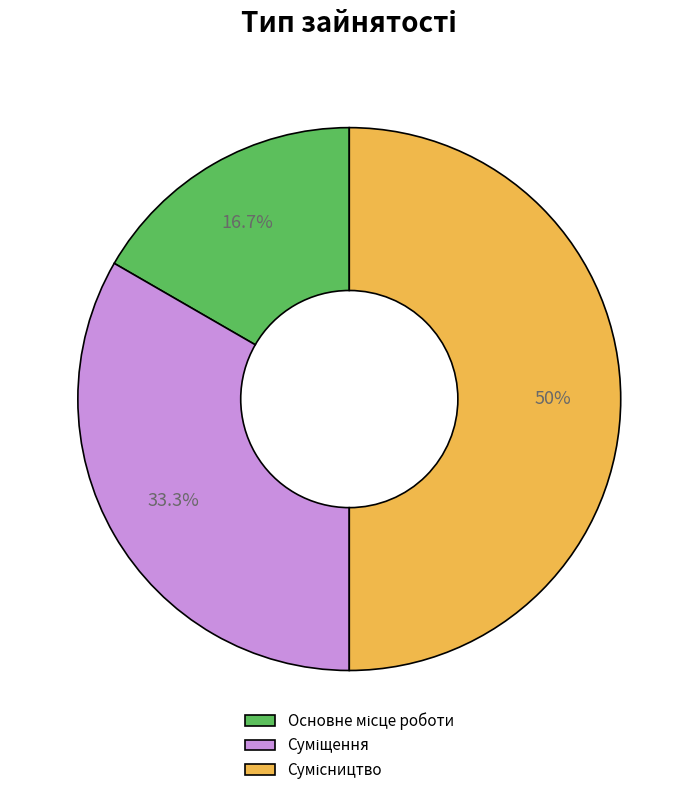

How many segments does this pie chart have?

3